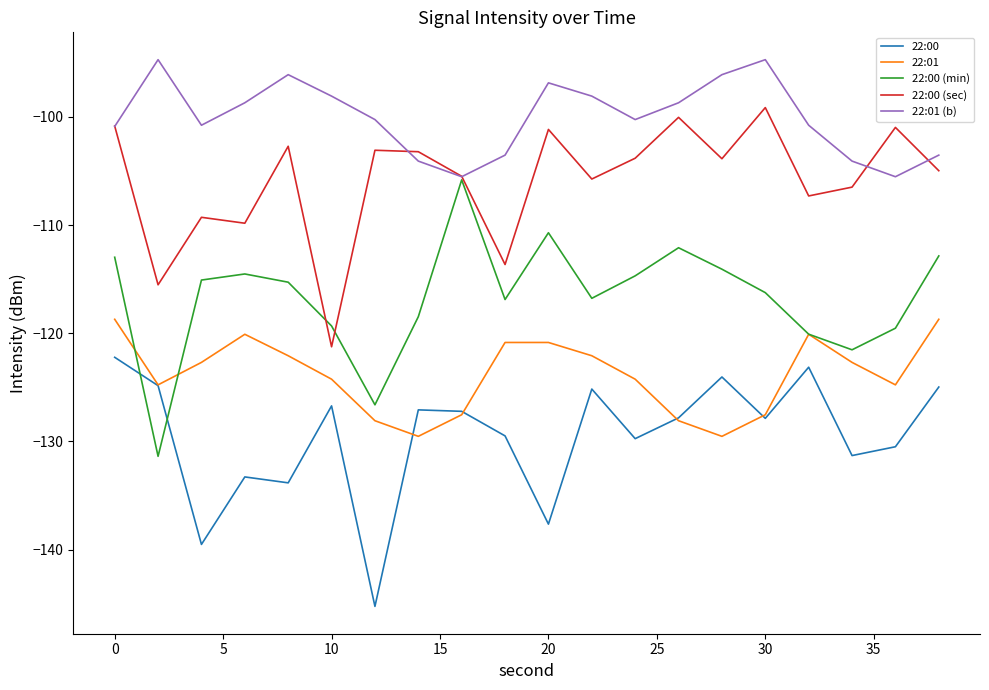

How many lines are shown in the chart?

5